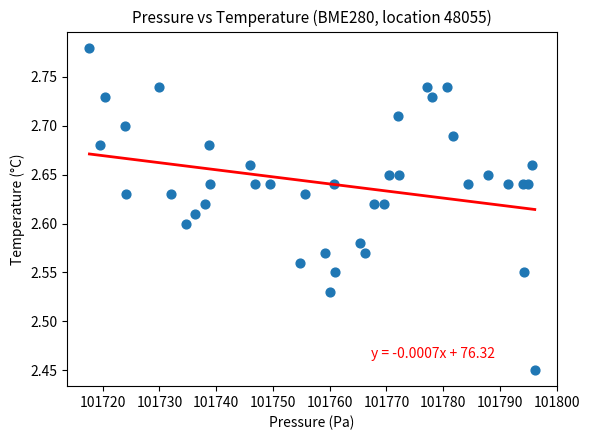

What is the range of Y values (max minus min)?

0.3